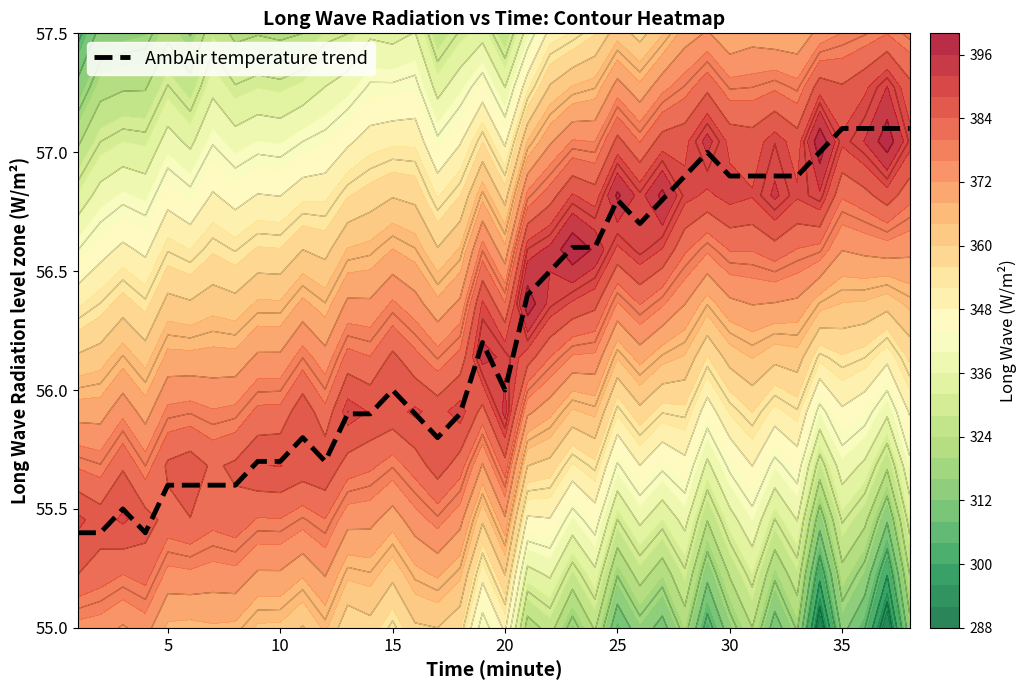

What is the difference between the maximum and minimum values?

1.7